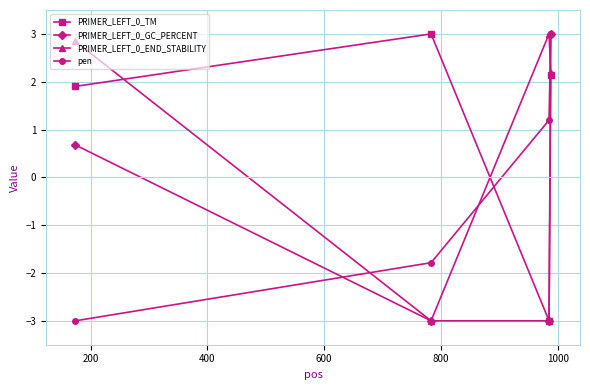

What is the maximum value for PRIMER_LEFT_0_GC_PERCENT?

3.0